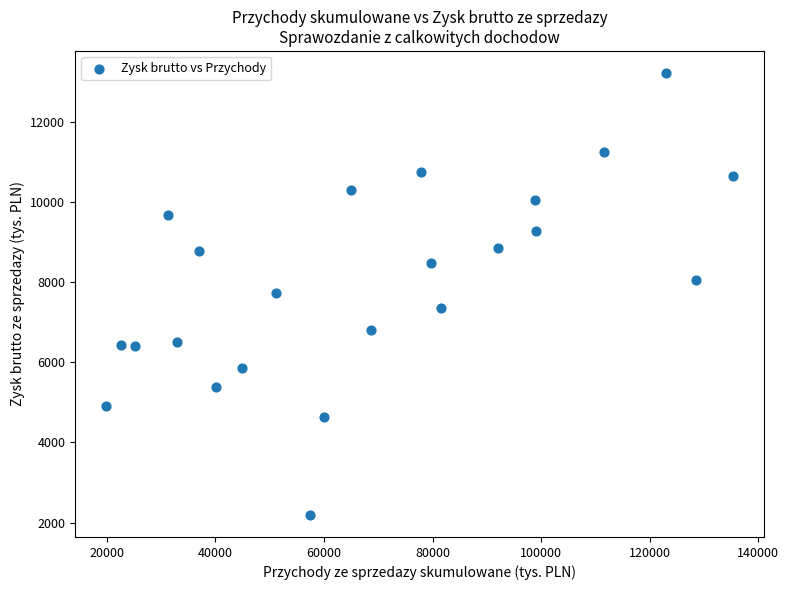

What is the range of Y values (max minus min)?

11030.8